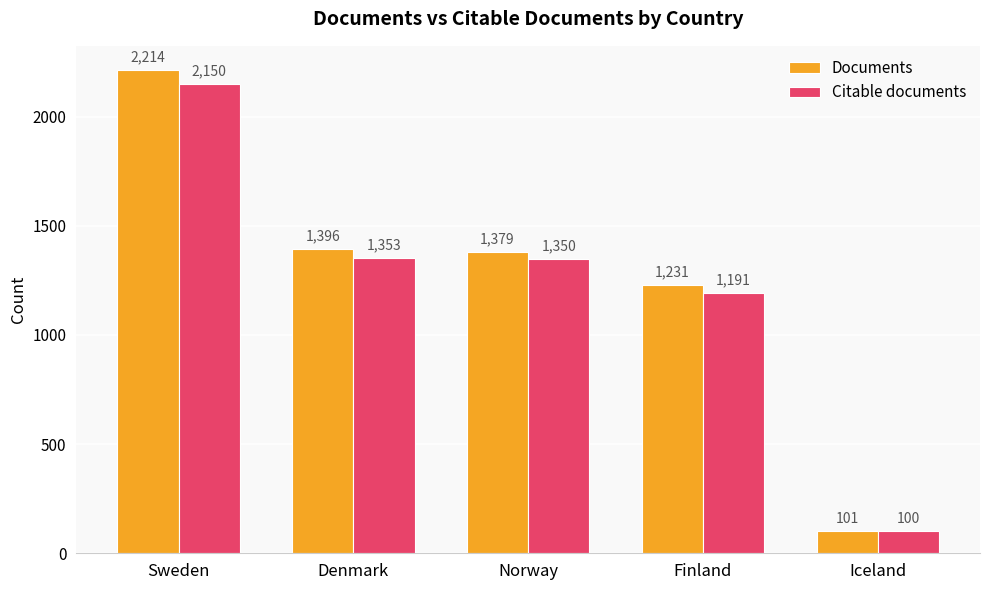

What is the smallest value displayed?

100